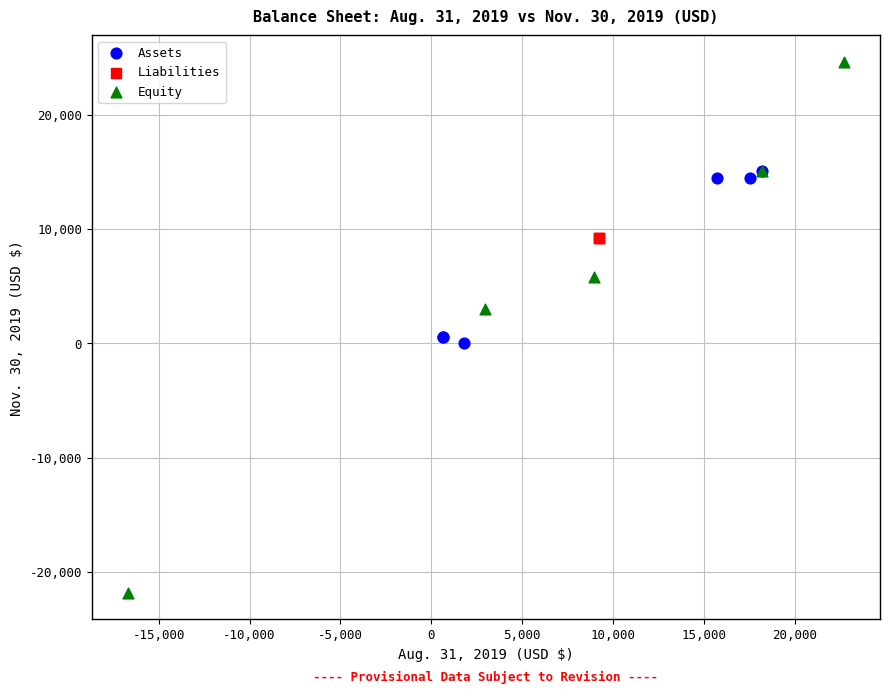

What are all the series names shown in the legend?

Assets, Liabilities, Equity